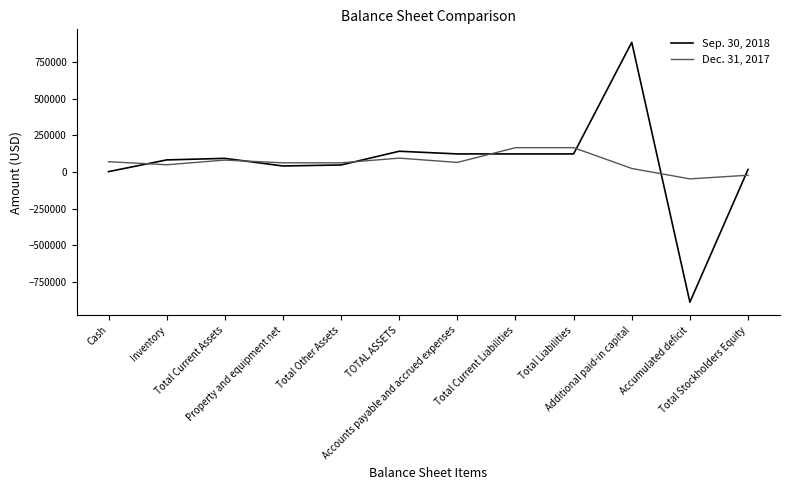

Which series has the largest range (max minus min)?

Sep. 30, 2018